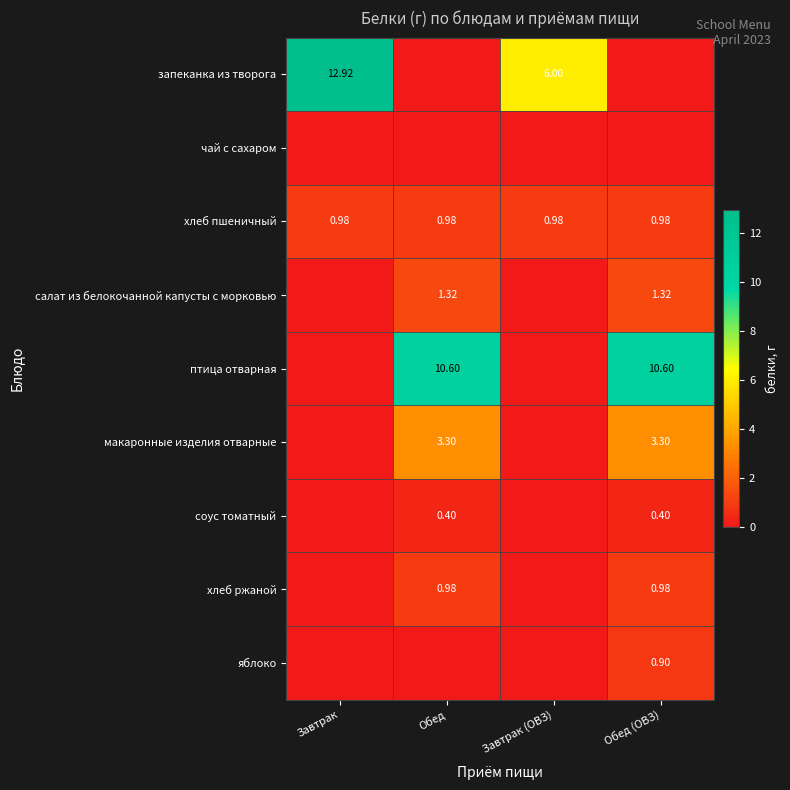

At Обед (ОВЗ), list the series in order from smallest to largest.

запеканка из творога, чай с сахаром, соус томатный, яблоко, хлеб пшеничный, хлеб ржаной, салат из белокочанной капусты с морковью, макаронные изделия отварные, птица отварная